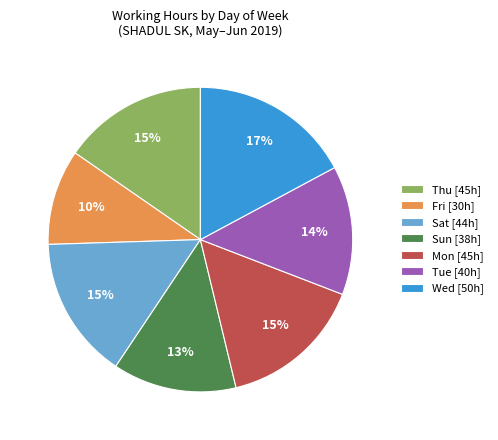

Do Thu [45h] and Wed [50h] together represent more than half of the pie?

No